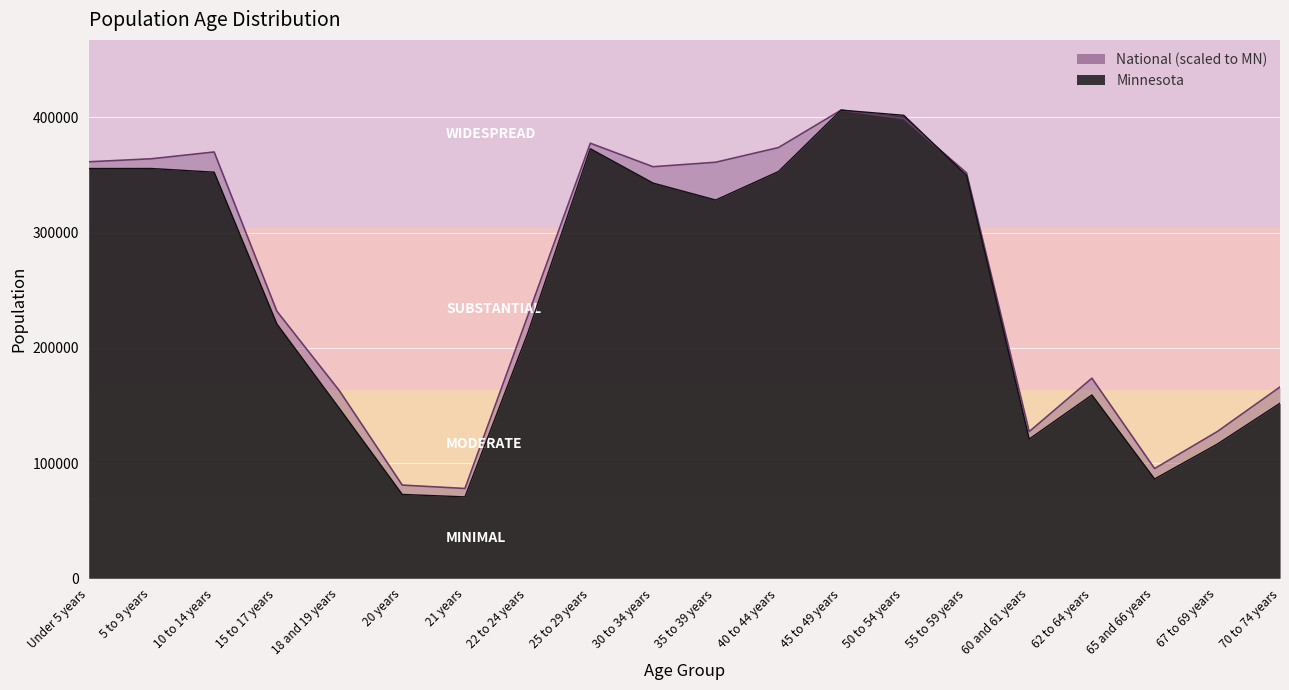

What is the difference between the National values at 70 to 74 years and 21 years?

88076.4